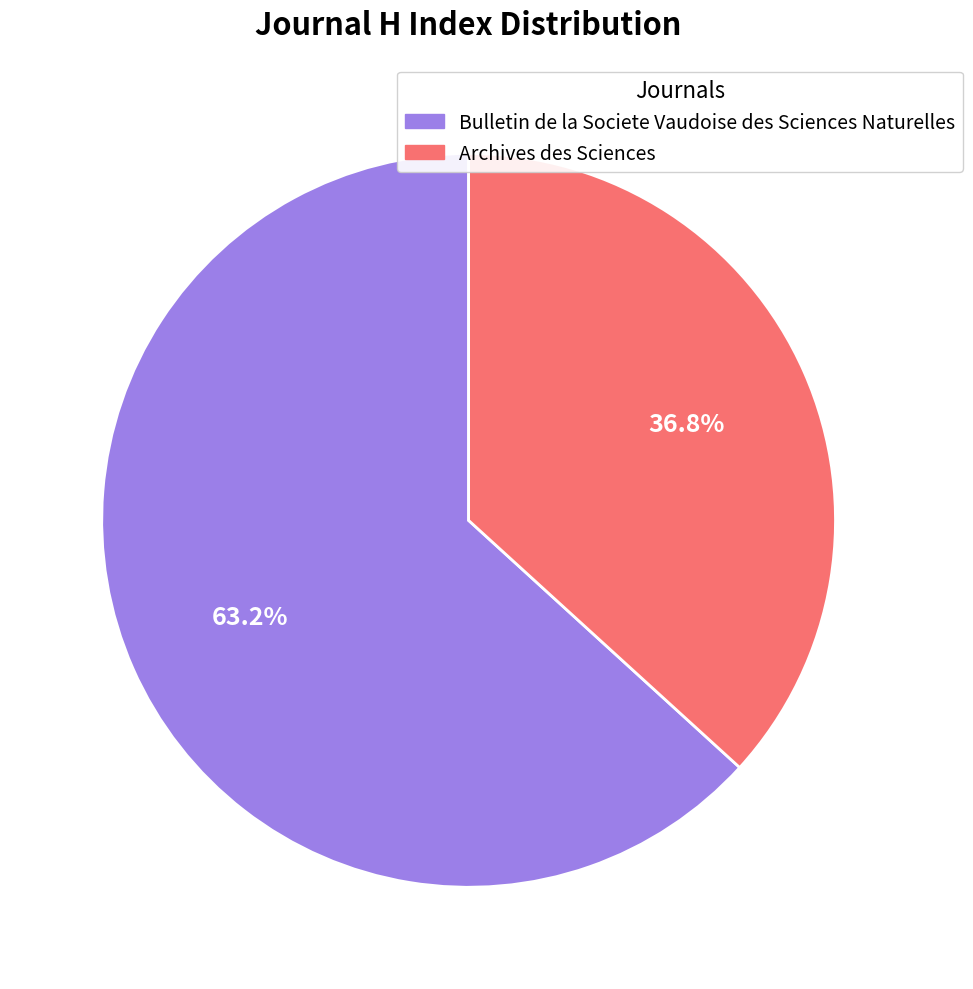

Between Bulletin de la Societe Vaudoise des Sciences Naturelles and Archives des Sciences, which is larger?

Bulletin de la Societe Vaudoise des Sciences Naturelles